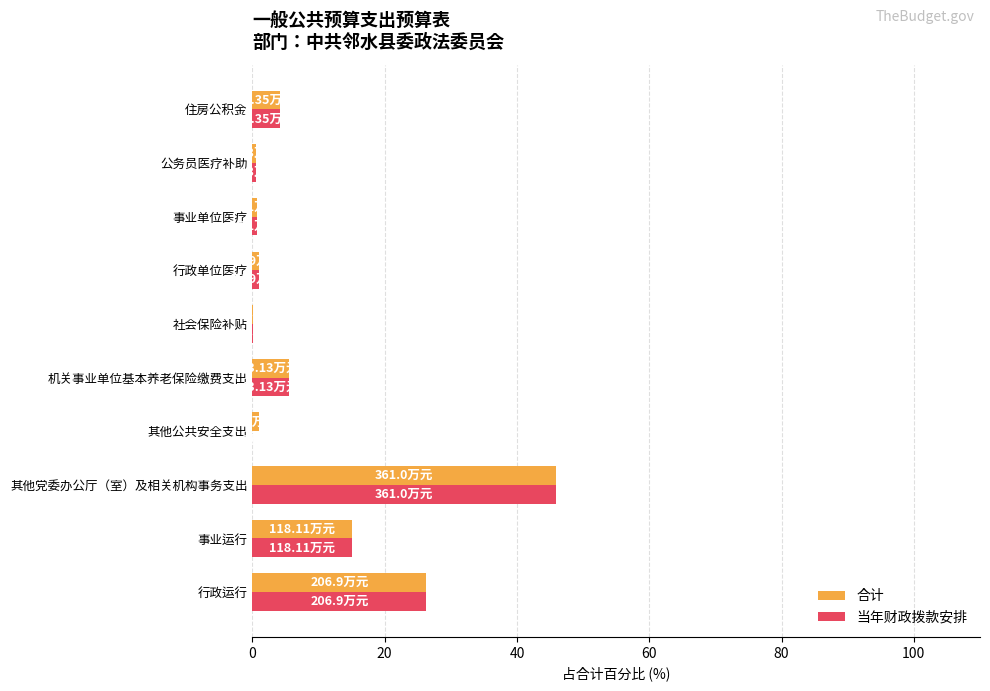

At which category is the sum across all series the highest?

其他党委办公厅（室）及相关机构事务支出